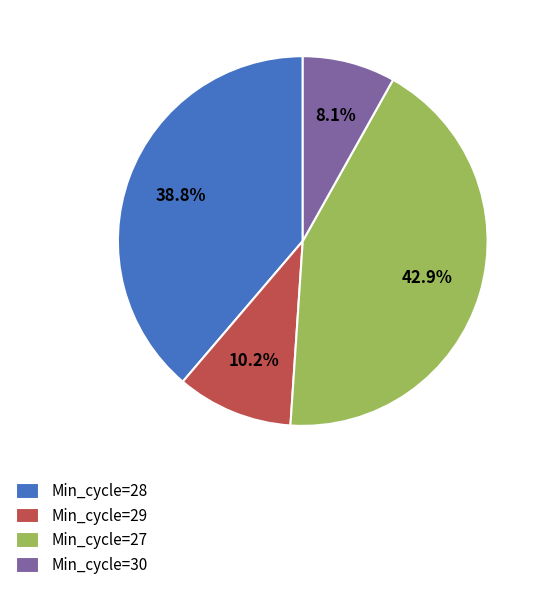

What percentage is the Min_cycle=27 slice, to the nearest percent?

43%